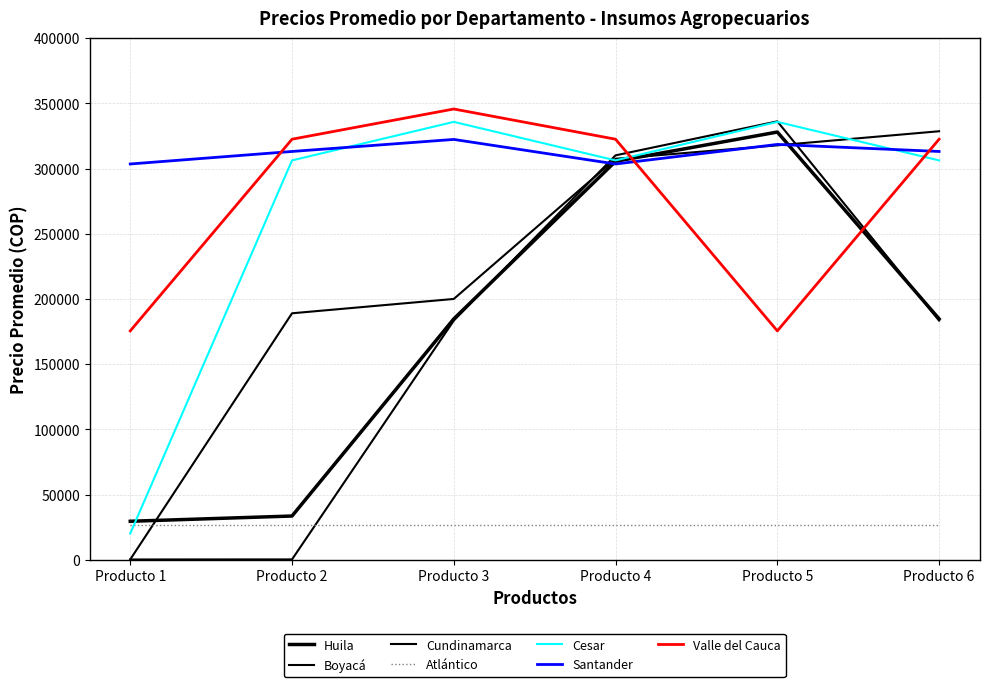

Does the chart display data point markers on the line(s)?

No